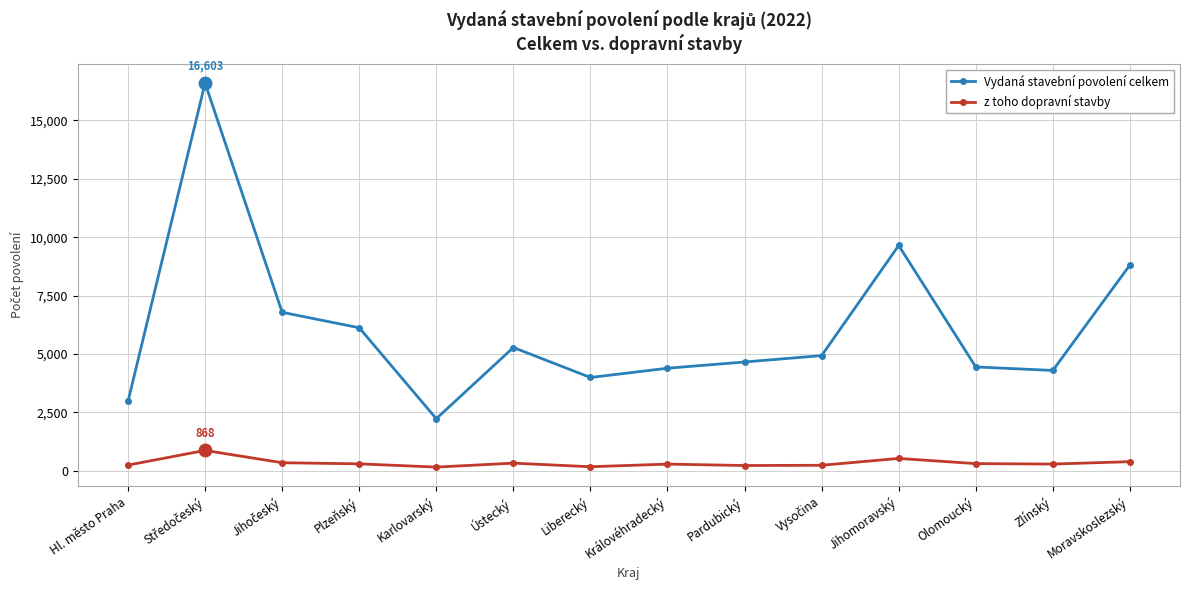

Rank the series by their maximum value, from highest to lowest.

Vydaná stavební povolení celkem, z toho dopravní stavby